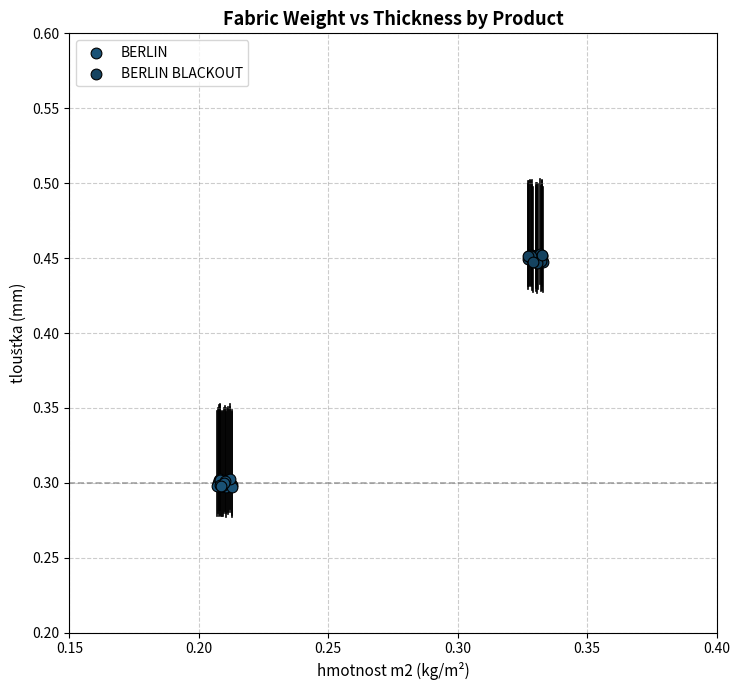

What are all the series names shown in the legend?

BERLIN, BERLIN BLACKOUT